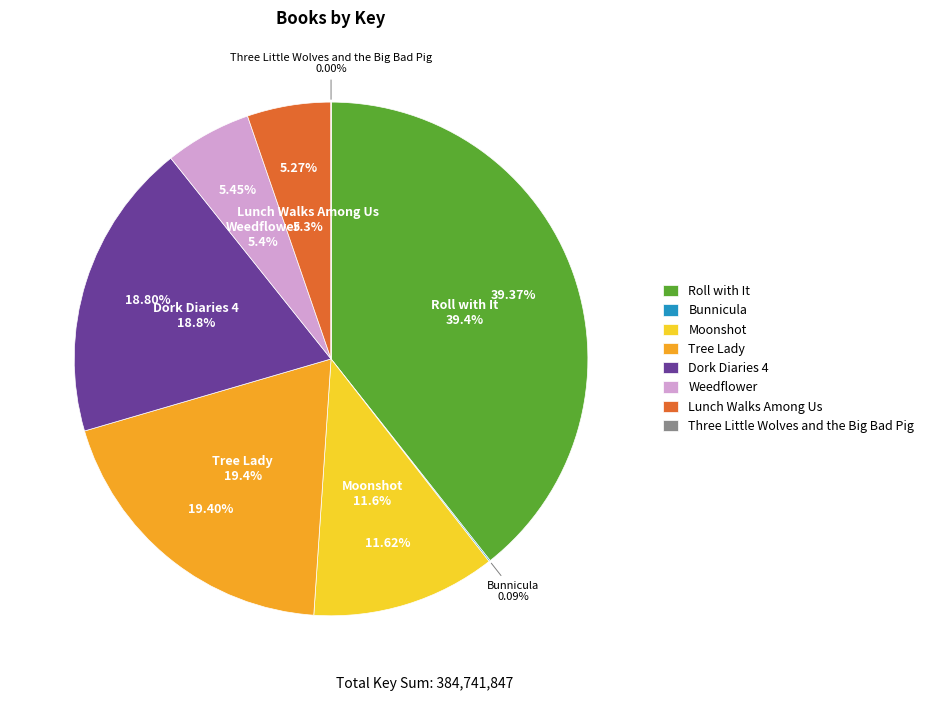

To the nearest percent, what is the difference between the largest and smallest slice percentages?

39%